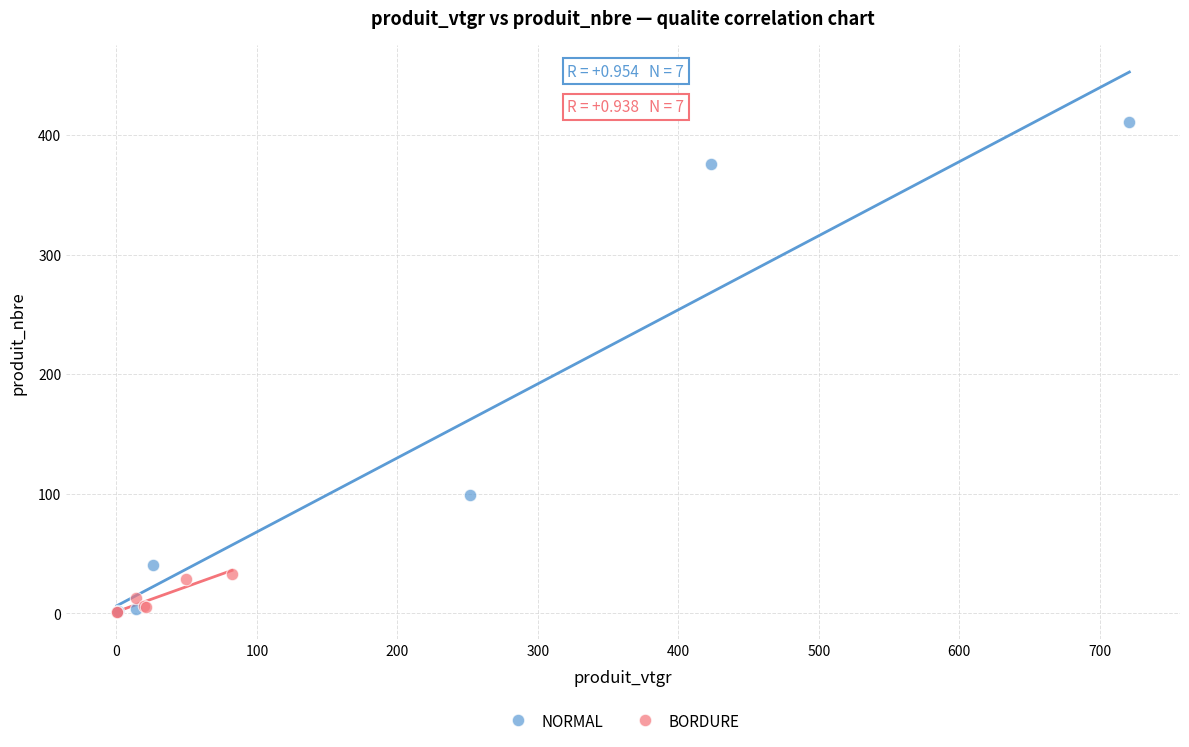

Which series has the largest Y range (max minus min)?

NORMAL